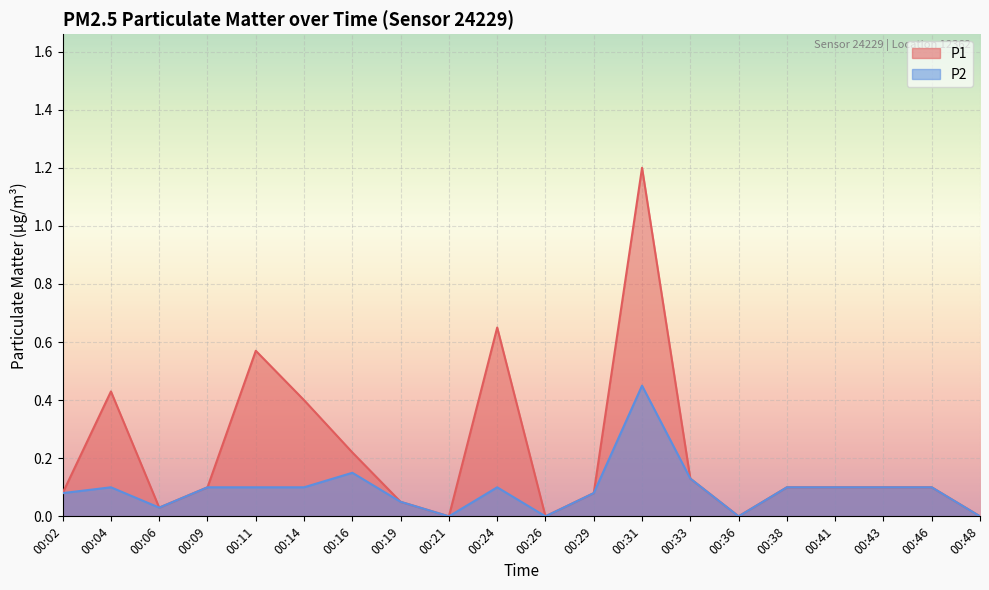

What is the value of the P2 point at the 18th from the left?

0.1